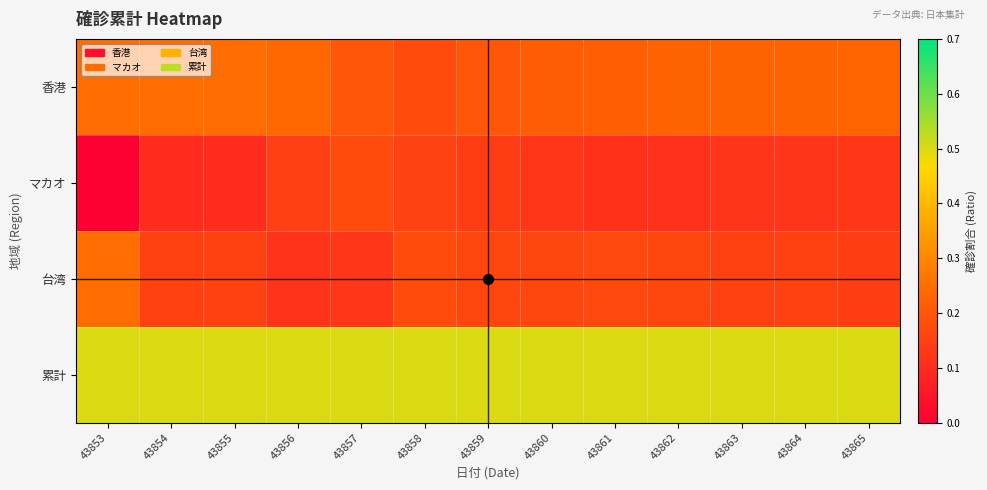

Reading left to right, what are all the values shown in this chart?

香港: 43853=0.2	43854=0.2	43855=0.2	43856=0.2	43857=0.2	43858=0.2	43859=0.2	43860=0.2	43861=0.2	43862=0.2	43863=0.2	43864=0.2	43865=0.2
マカオ: 43853=0.0	43854=0.1	43855=0.1	43856=0.1	43857=0.2	43858=0.2	43859=0.1	43860=0.1	43861=0.1	43862=0.1	43863=0.1	43864=0.1	43865=0.1
台湾: 43853=0.2	43854=0.1	43855=0.1	43856=0.1	43857=0.1	43858=0.2	43859=0.2	43860=0.2	43861=0.2	43862=0.2	43863=0.2	43864=0.2	43865=0.1
累計: 43853=0.5	43854=0.5	43855=0.5	43856=0.5	43857=0.5	43858=0.5	43859=0.5	43860=0.5	43861=0.5	43862=0.5	43863=0.5	43864=0.5	43865=0.5